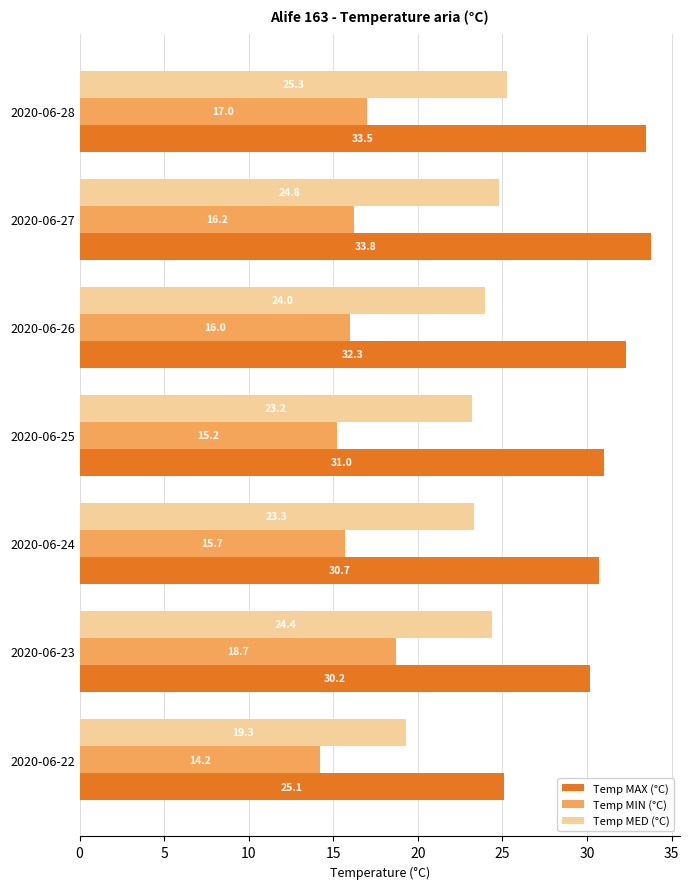

List the labels in order of Temp MAX (°C) value, largest first.

2020-06-27, 2020-06-28, 2020-06-26, 2020-06-25, 2020-06-24, 2020-06-23, 2020-06-22